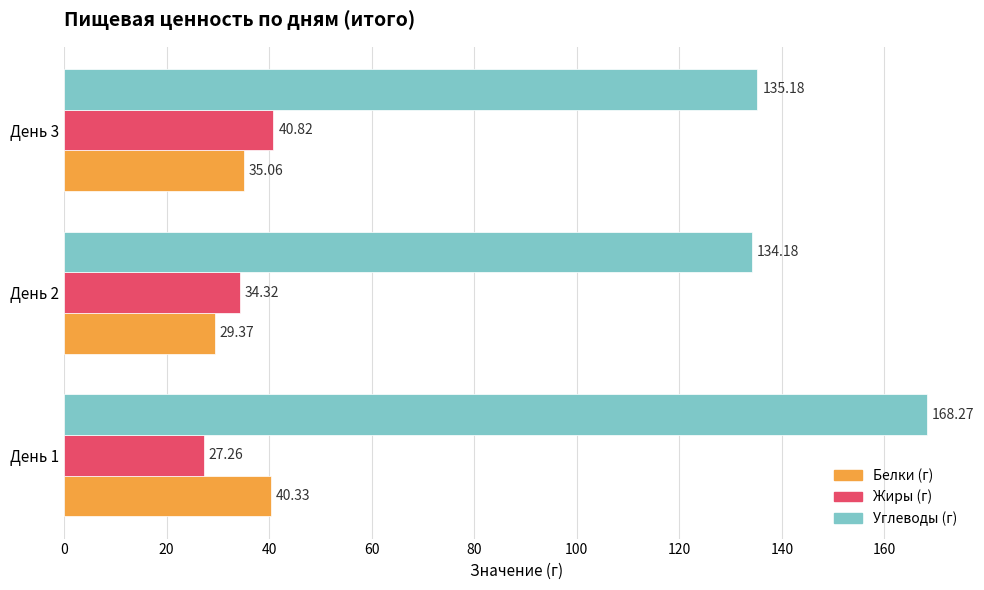

Rank the categories by Жиры (г) value from highest to lowest.

День 3, День 2, День 1